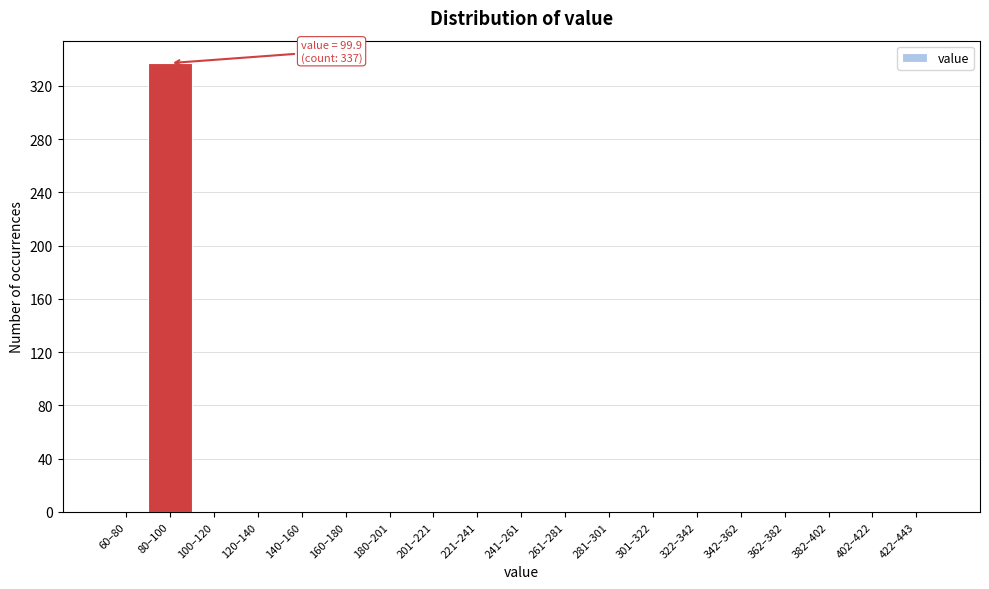

Reading right to left, list all the values displayed in this chart.

422–443=0	402–422=0	382–402=0	362–382=0	342–362=0	322–342=0	301–322=0	281–301=0	261–281=0	241–261=0	221–241=0	201–221=0	180–201=0	160–180=0	140–160=0	120–140=0	100–120=0	80–100=337	60–80=0